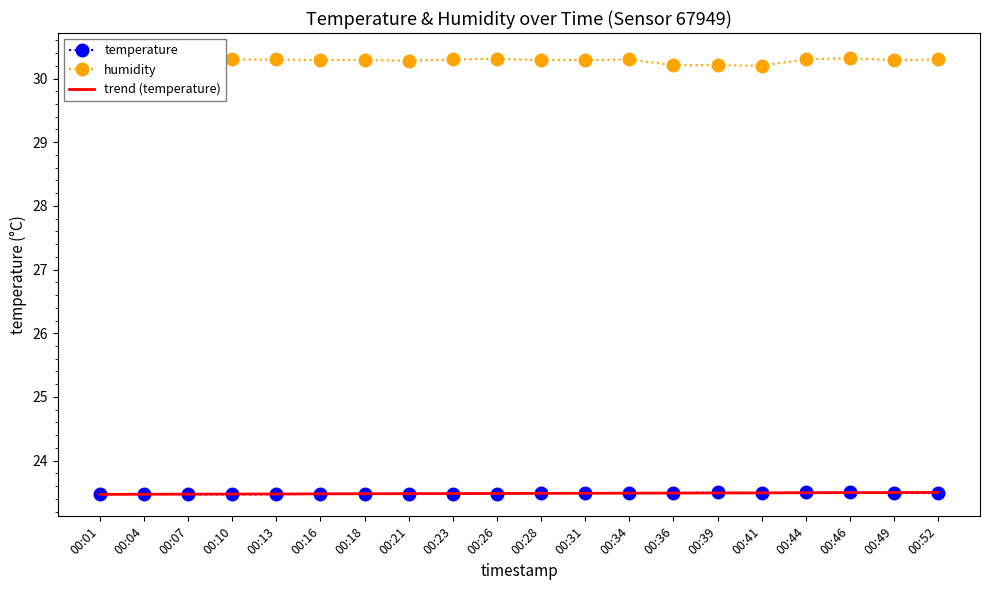

Which series has the largest total across all categories?

humidity